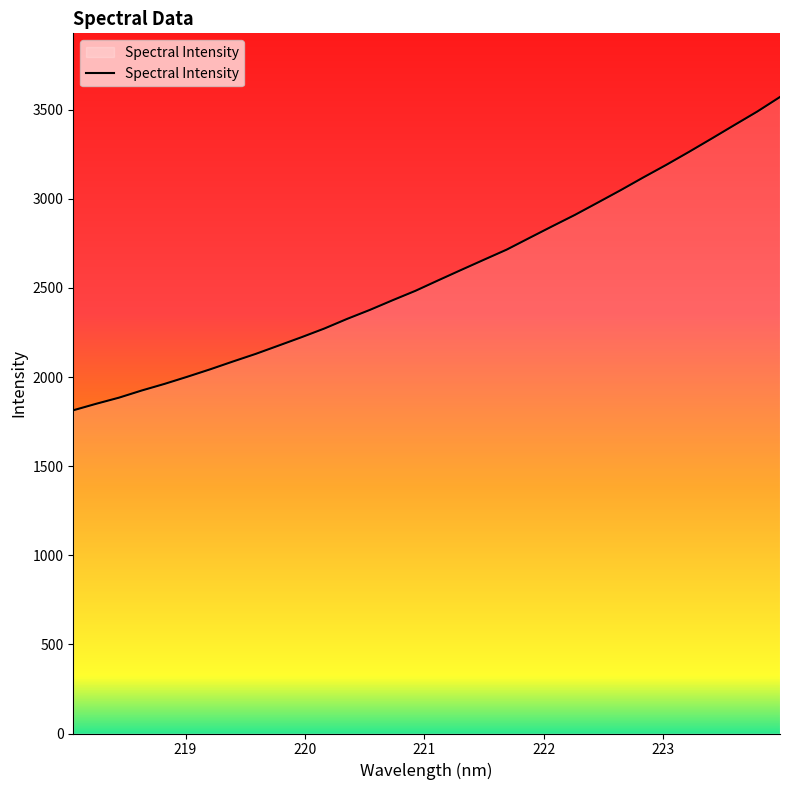

What is the greatest value displayed?

3571.4